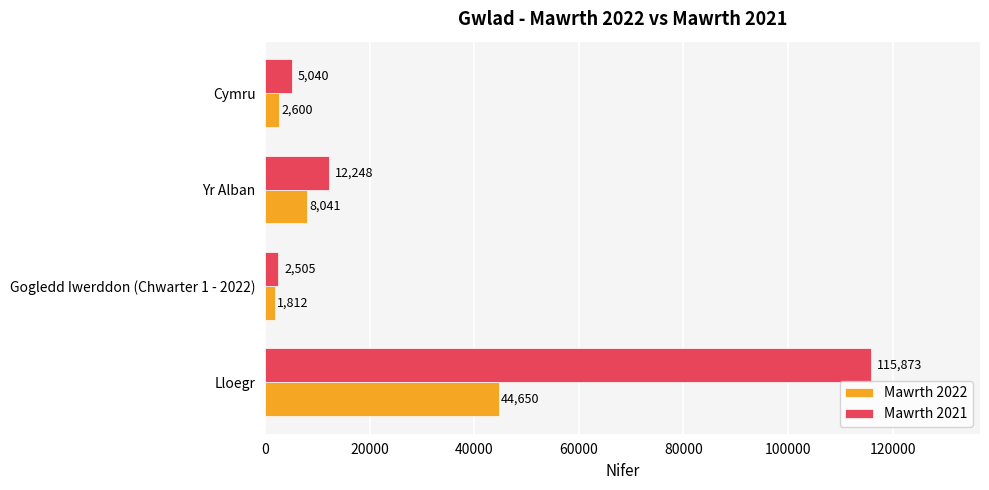

Rank the series by their average value, from lowest to highest.

Mawrth 2022, Mawrth 2021